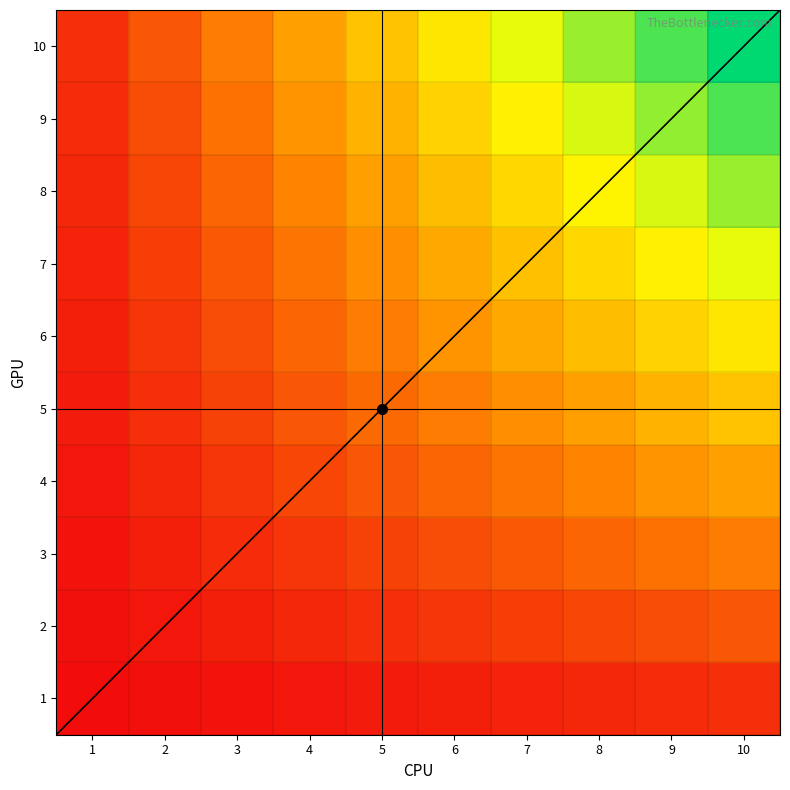

Which series has the widest spread of values?

10